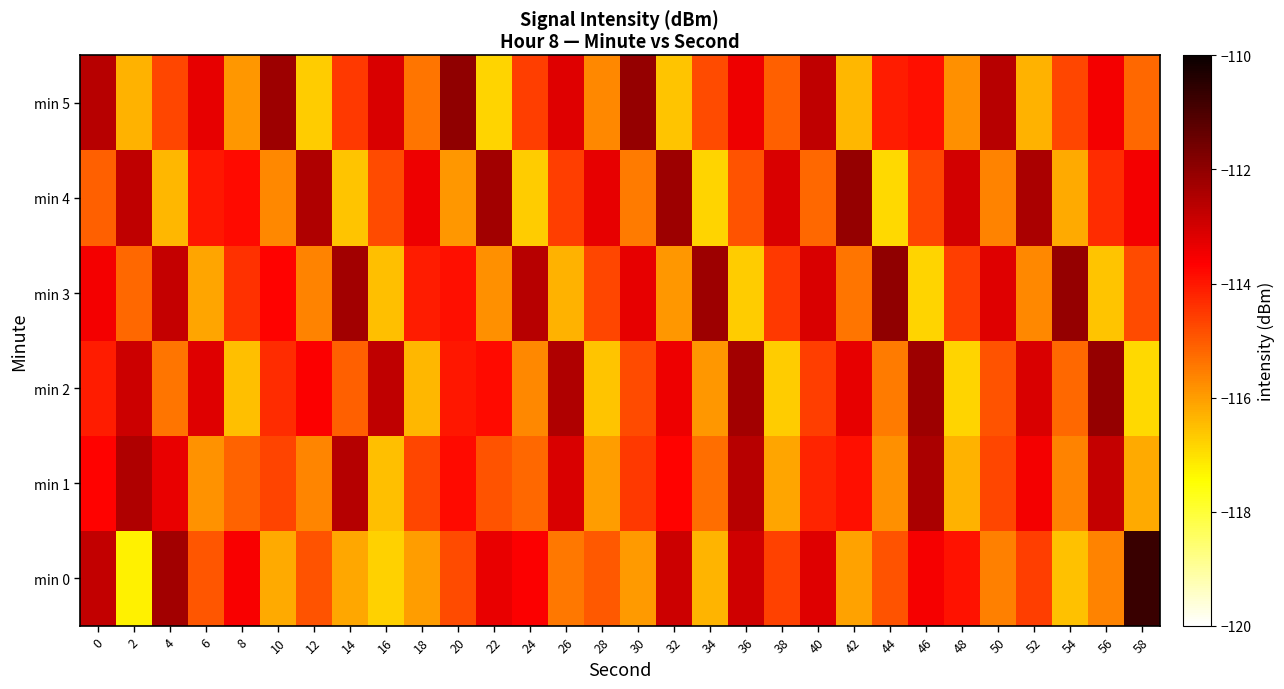

What is the maximum value shown in the chart?

-110.7